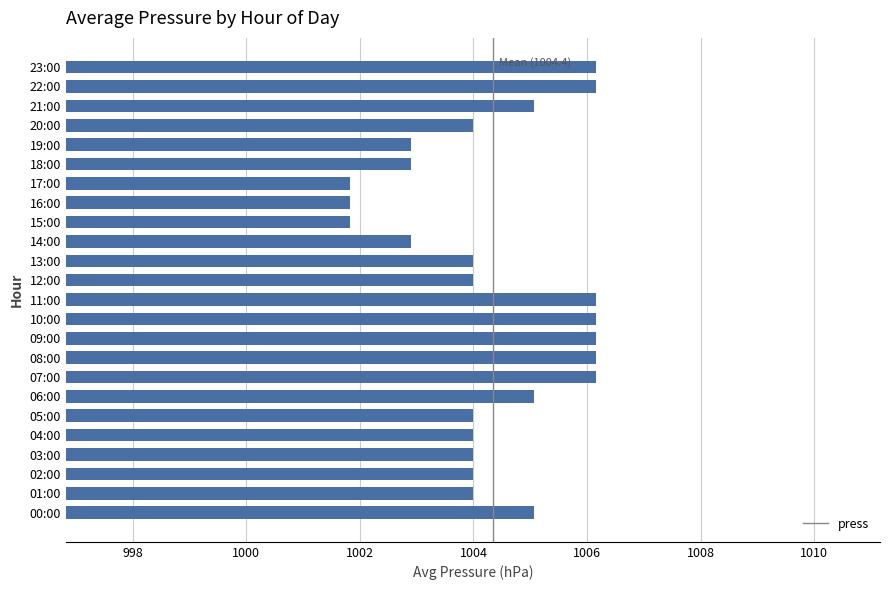

Is it true that the value at 02:00 is 1004.0?

True